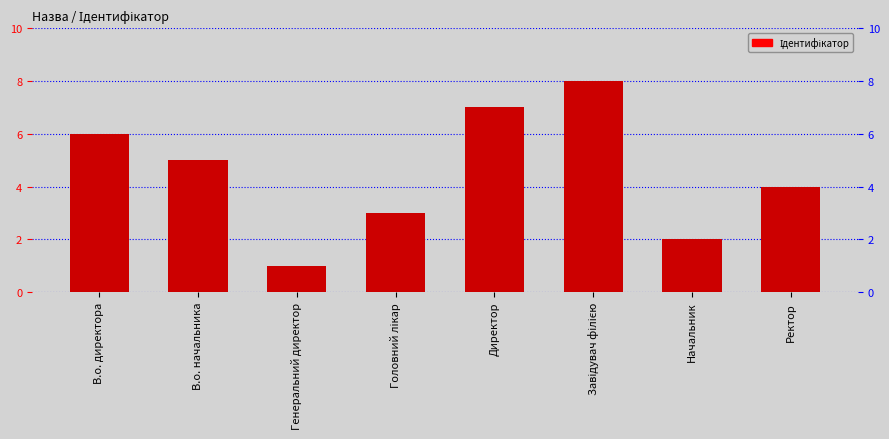

Reading right to left, what are all the values shown in this chart?

Ректор=4	Начальник=2	Завідувач філією=8	Директор=7	Головний лікар=3	Генеральний директор=1	В.о. начальника=5	В.о. директора=6